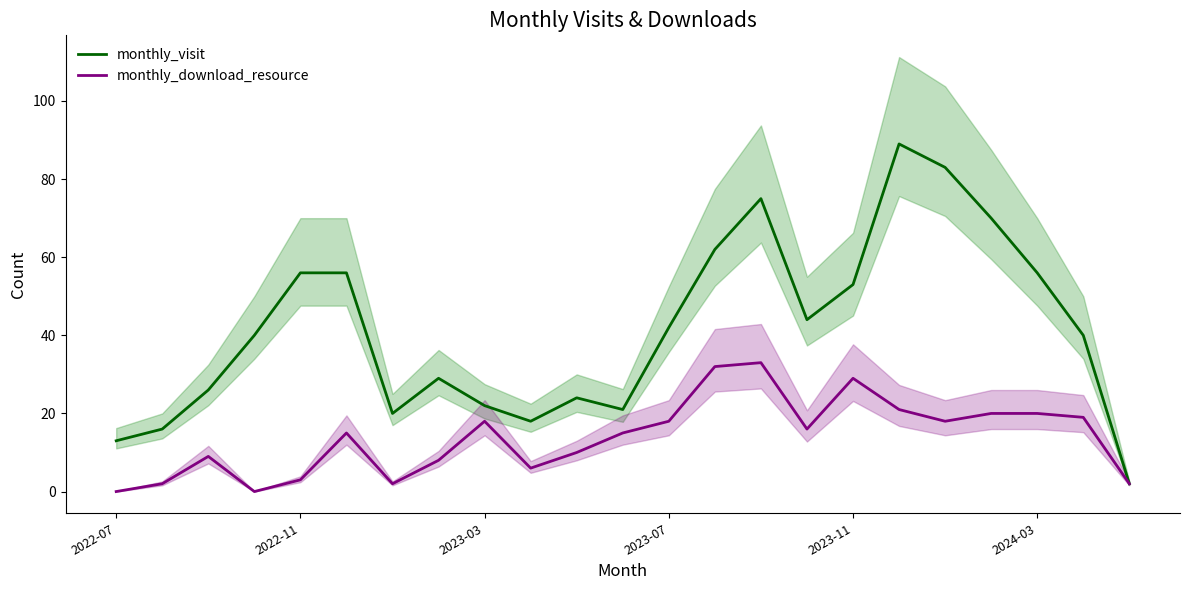

The monthly_download_resource series shows 29 at 2023-11. True or false?

True